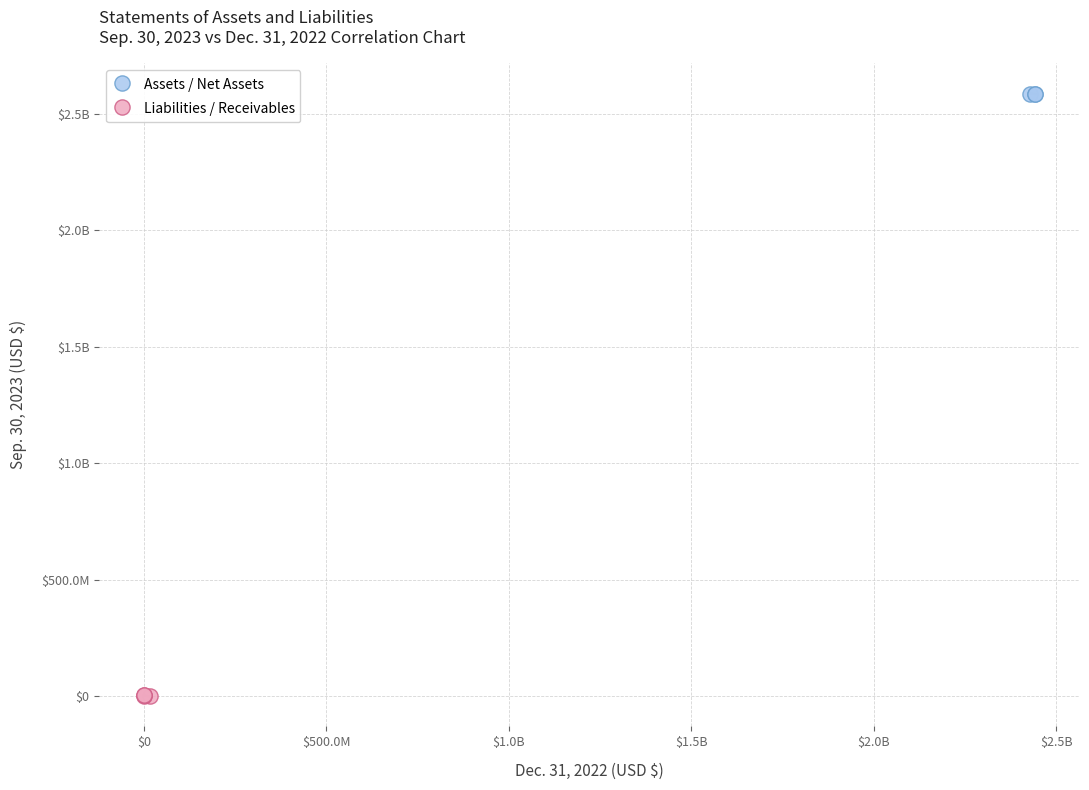

What are all the series names shown in the legend?

Assets / Net Assets, Liabilities / Receivables